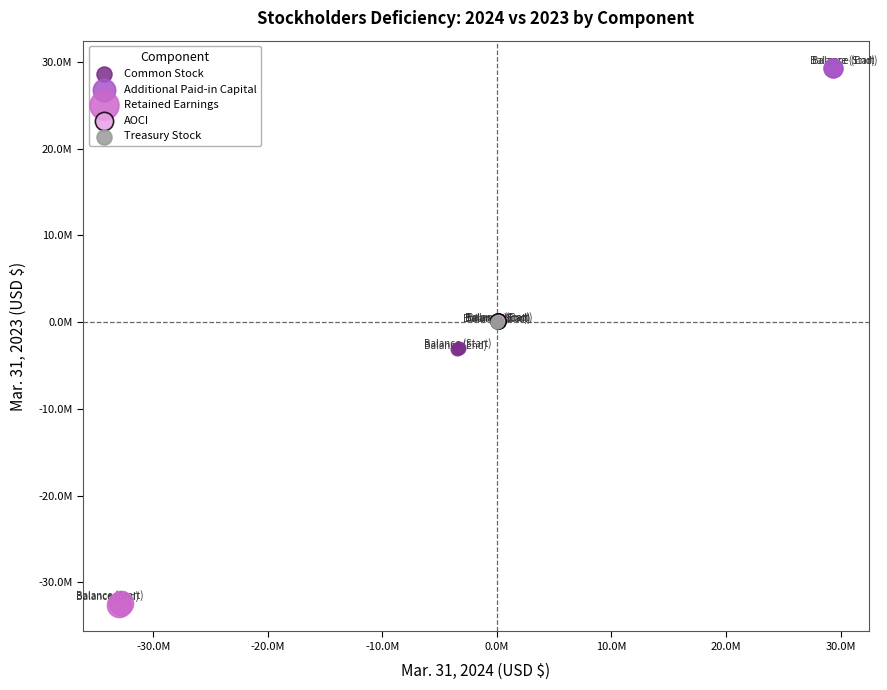

Which series contains the lowest Y value?

Retained Earnings